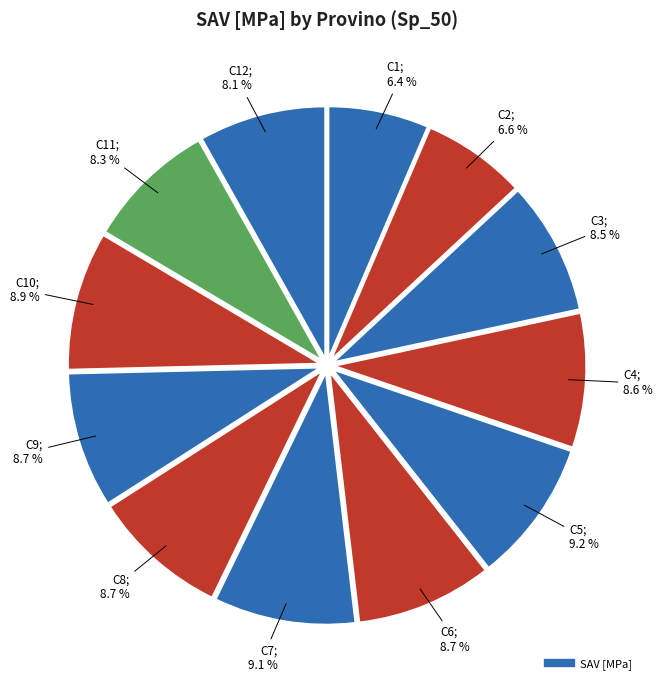

How many segments does this pie chart have?

12